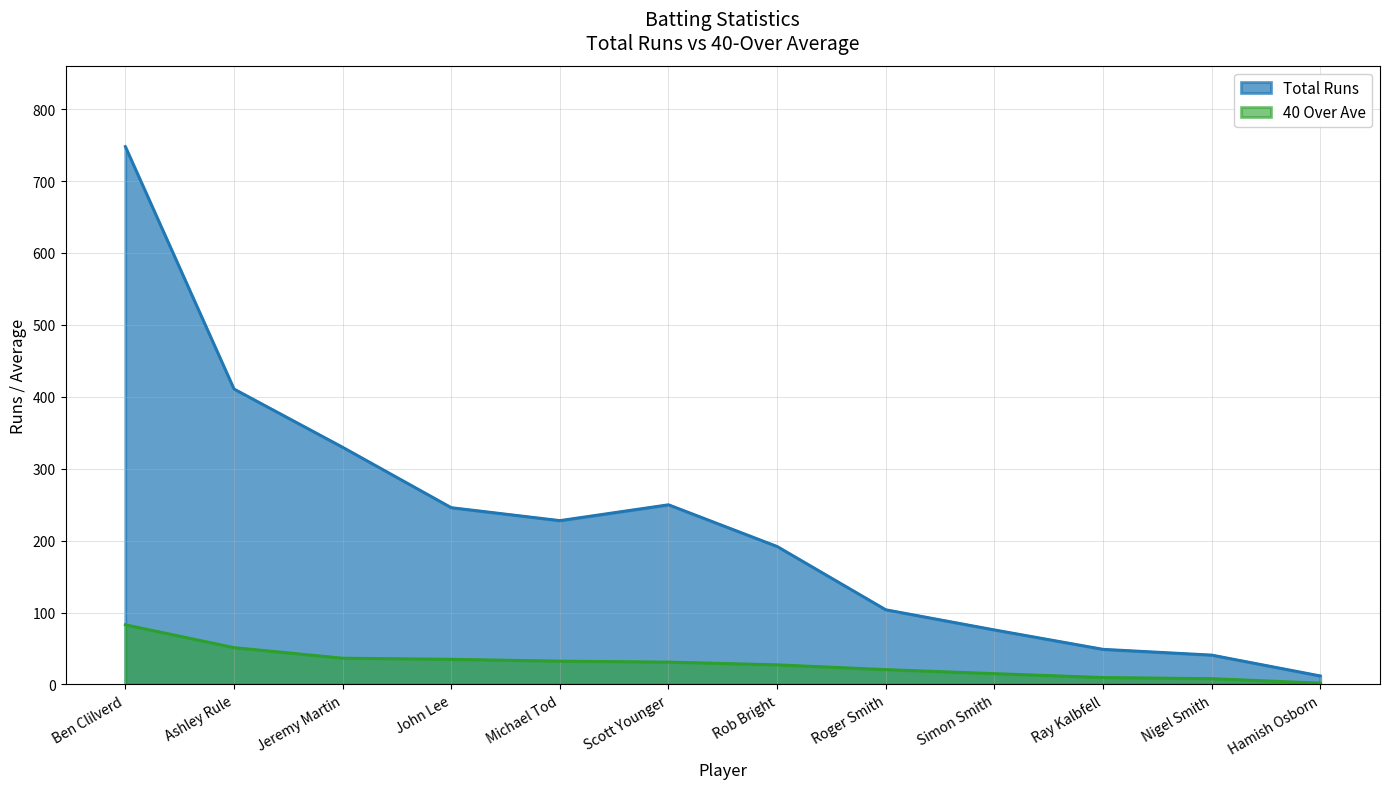

How many data points does each series have?

12